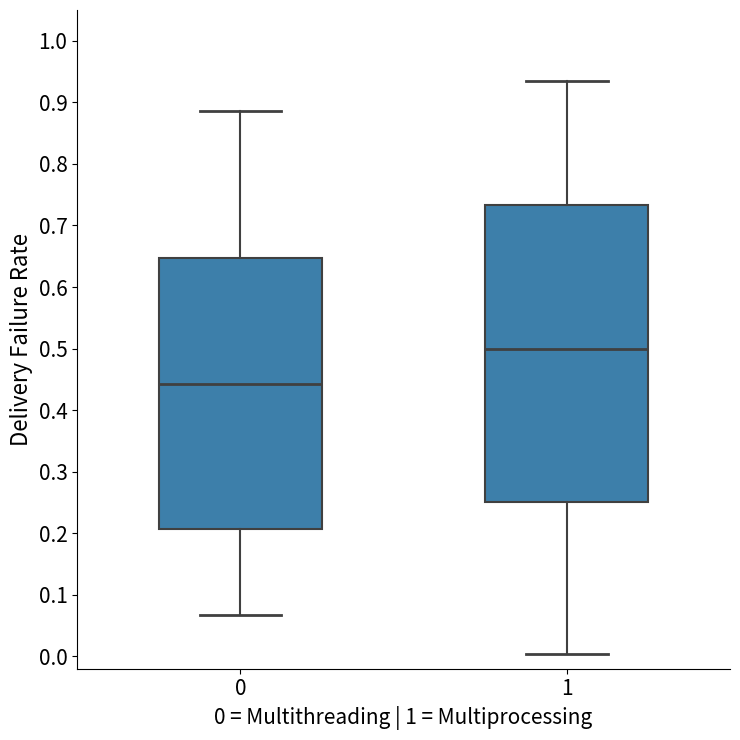

Reading left to right, read every box against the y-axis: the position of its median line, the range the box covers, and the ends of its whiskers. The values are not printed on the chart, so give them approximately, as read against the axis.

0: median 0.44, box 0.21 to 0.65, whiskers 0.07 to 0.89
1: median 0.50, box 0.25 to 0.73, whiskers 0.00 to 0.93